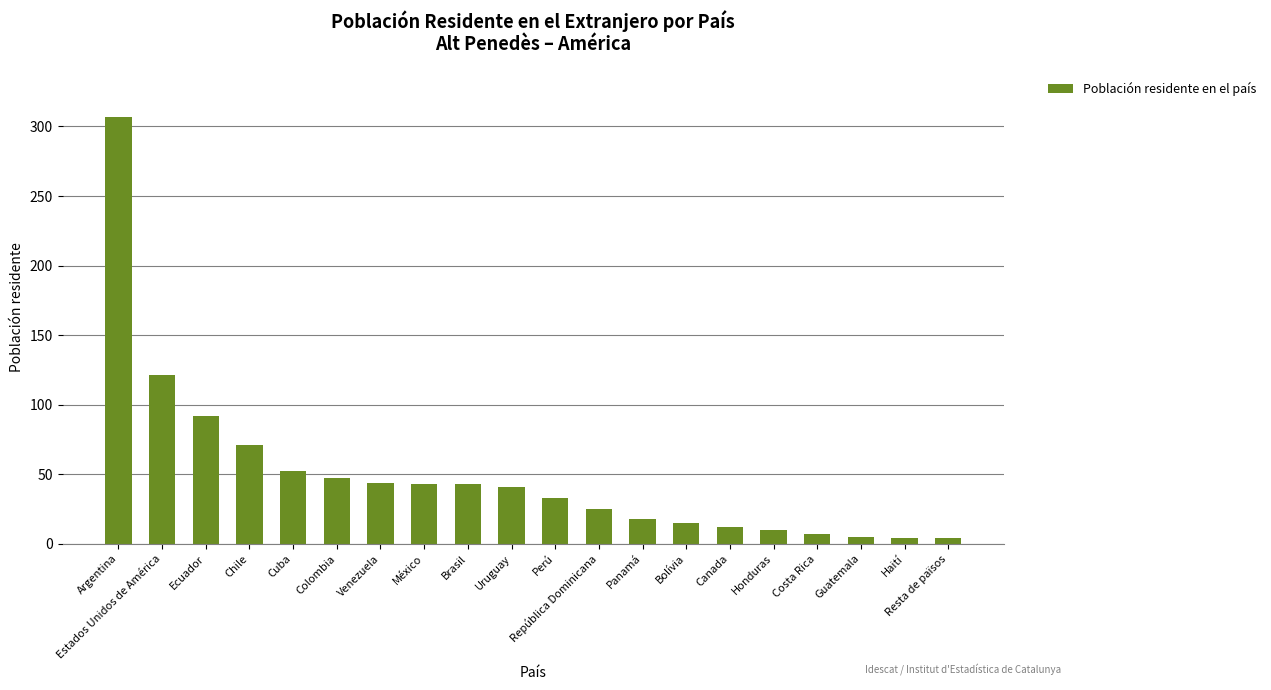

How many bars are there in total?

20